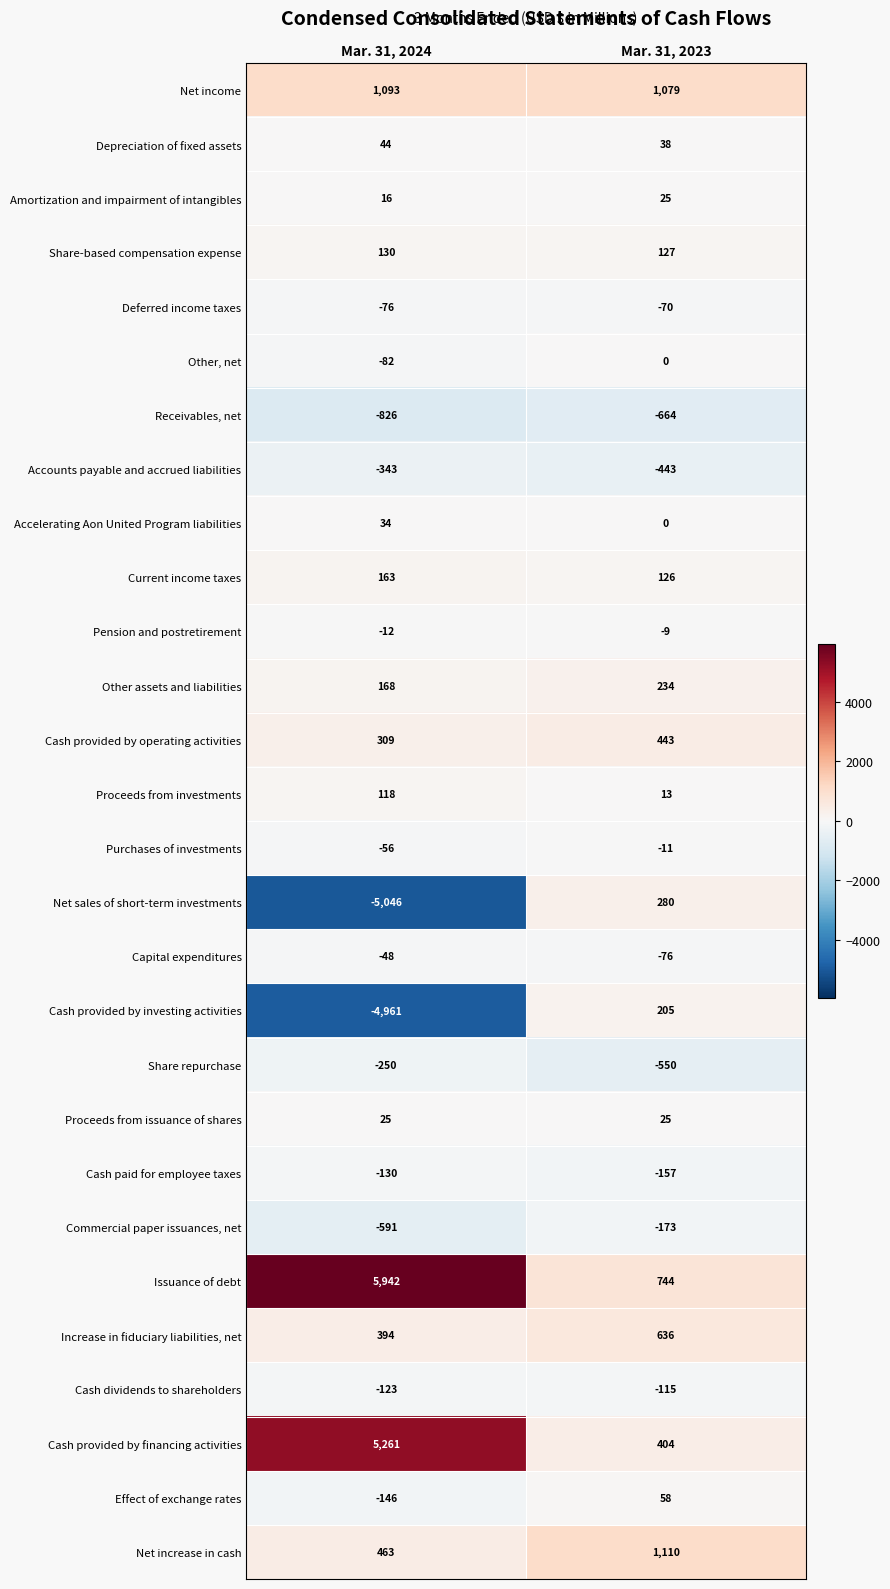

Rank the categories by Other assets and liabilities value from highest to lowest.

Mar. 31, 2023, Mar. 31, 2024